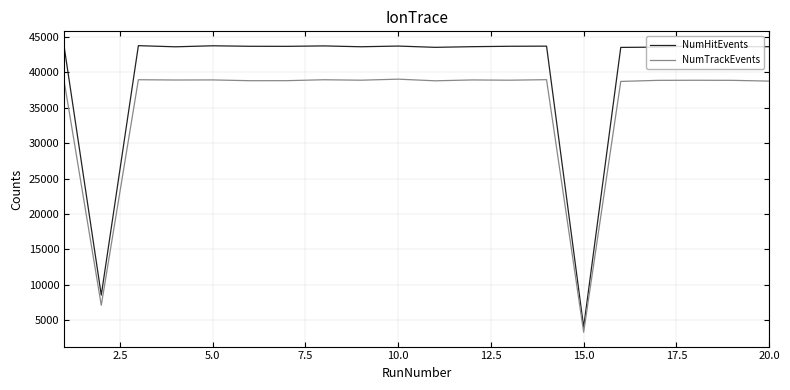

What is the lowest value of the NumTrackEvents series?

3306